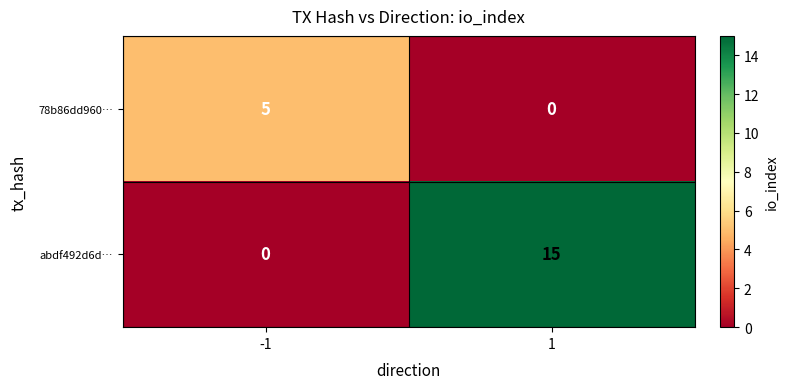

Which series has the widest spread of values?

abdf492d6d…